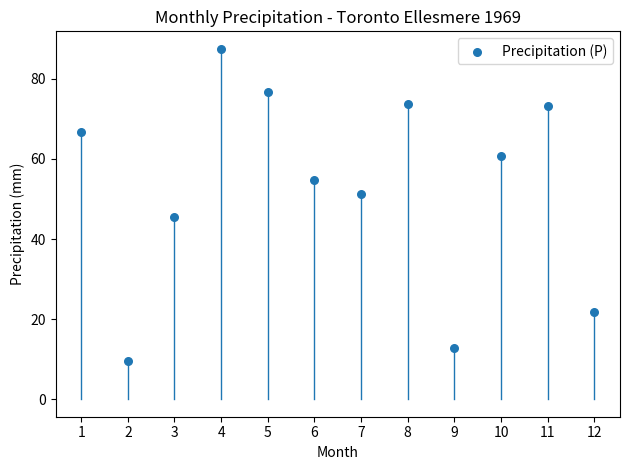

What is the average Y value?

52.9